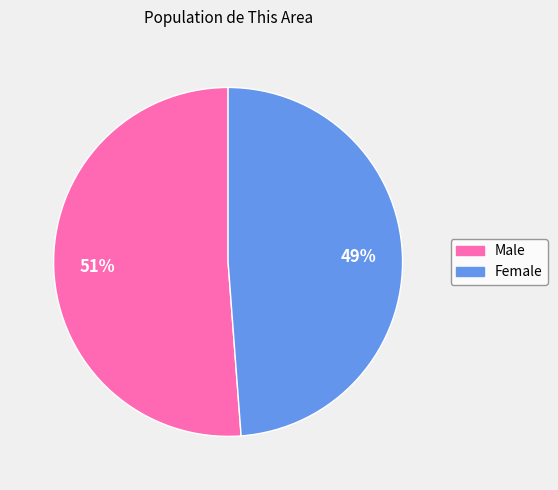

What percentage is the Male slice, to the nearest percent?

51%